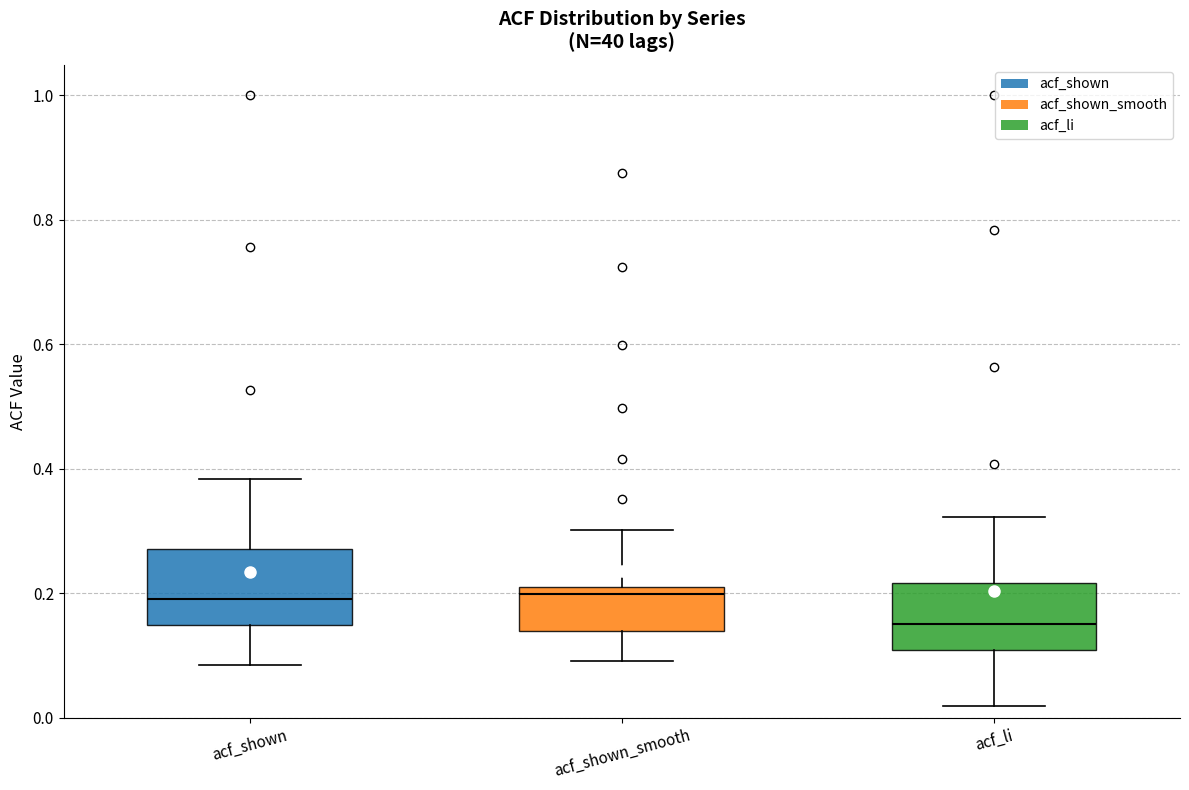

Where does the median line of the box for acf_li sit on the y-axis? The values are not printed on the chart, so give them approximately, as read against the axis.

0.16